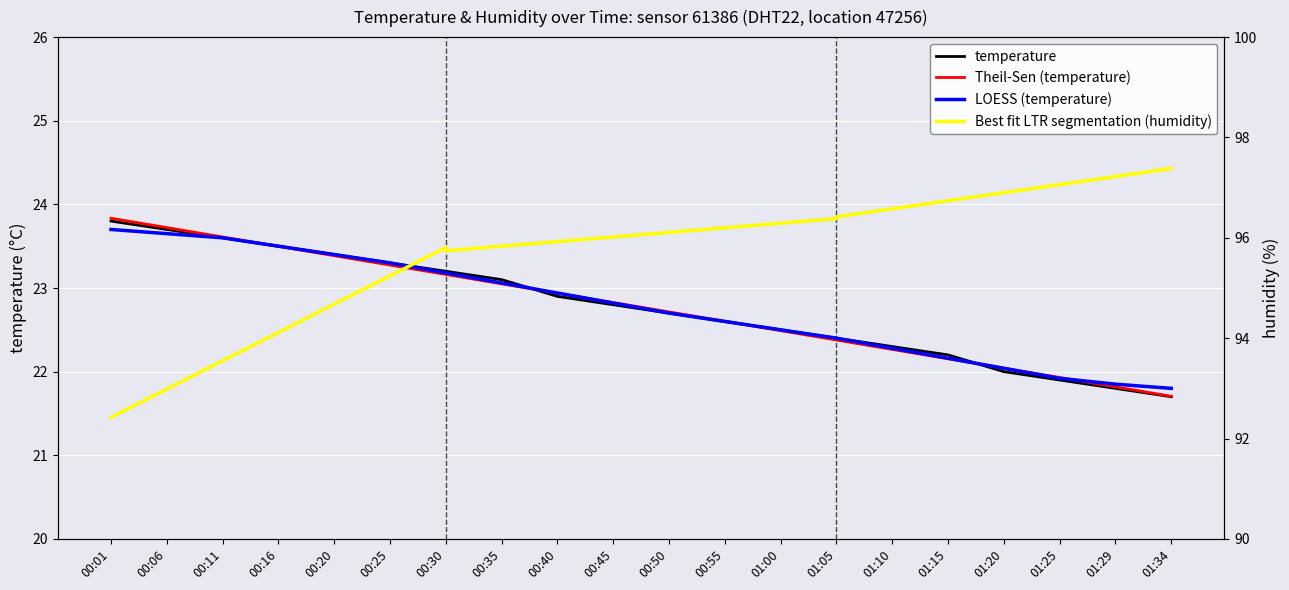

At which label is humidity closest to 94?

00:11